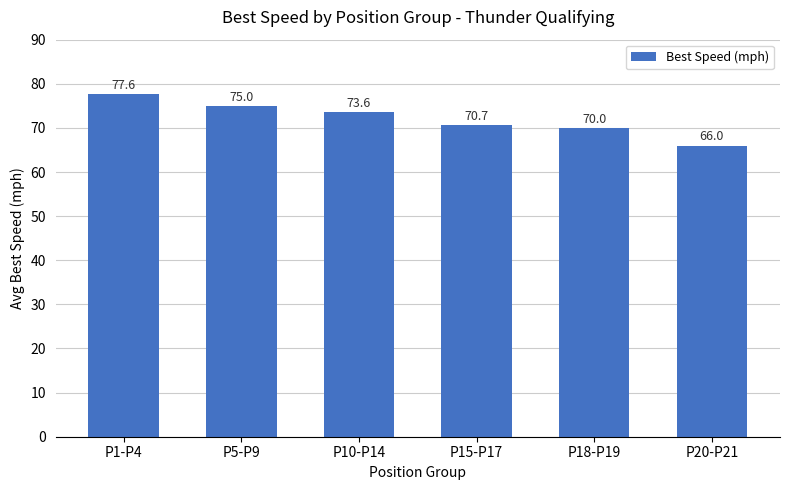

List the labels in order of value, largest first.

P1-P4, P5-P9, P10-P14, P15-P17, P18-P19, P20-P21